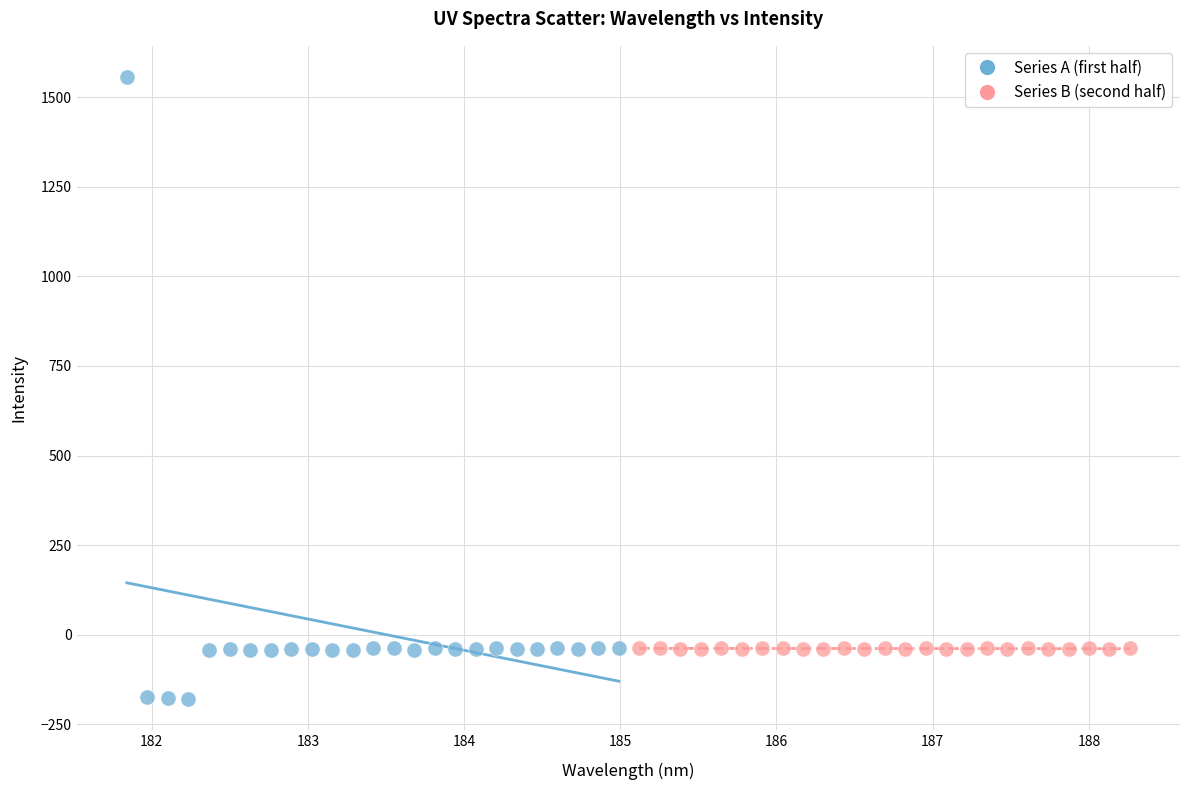

Which series has the widest spread of Y values?

Series A (first half)